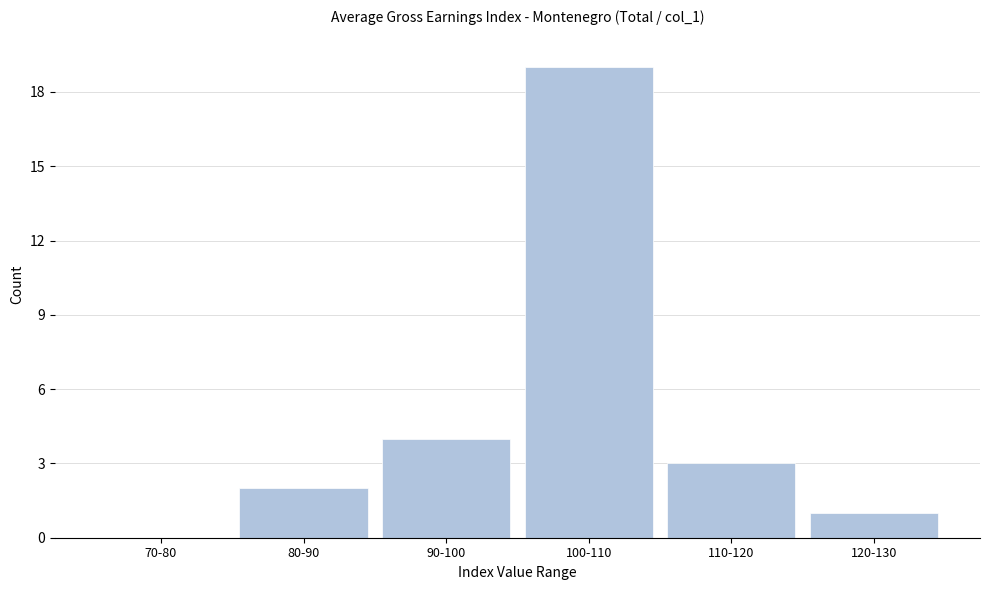

Reading right to left, what are all the values shown in this chart?

120-130=1	110-120=3	100-110=19	90-100=4	80-90=2	70-80=0